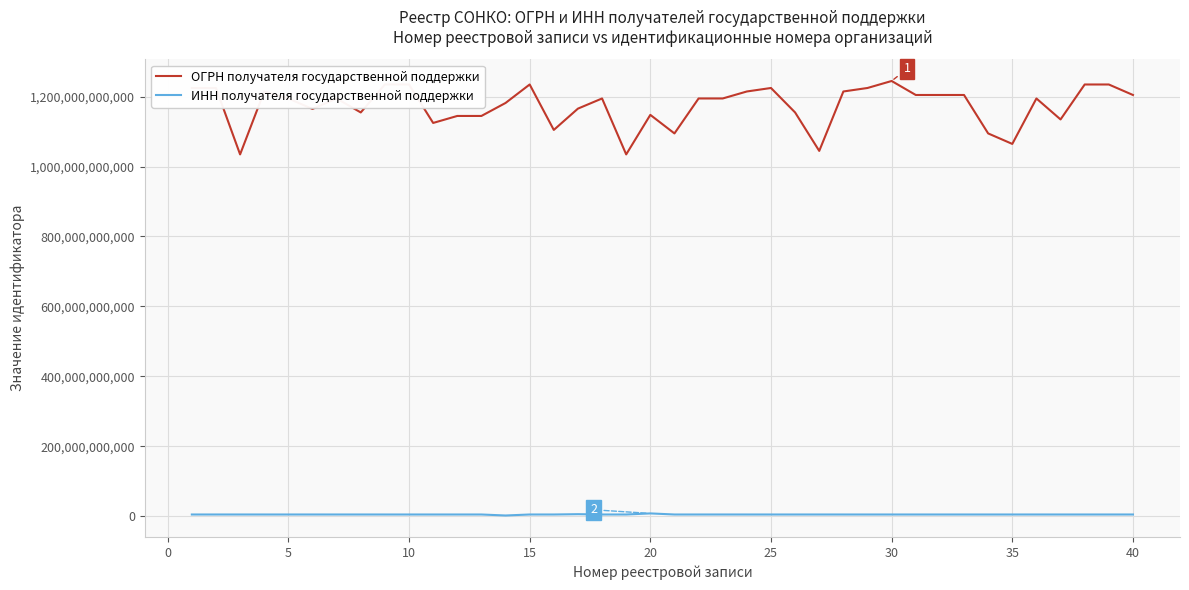

True or false: ОГРН получателя государственной поддержки and ИНН получателя государственной поддержки cross at least once.

False